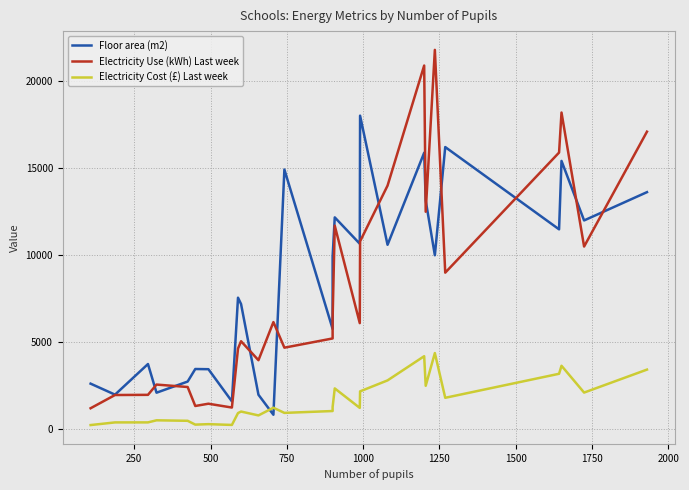

How many lines are shown in the chart?

3